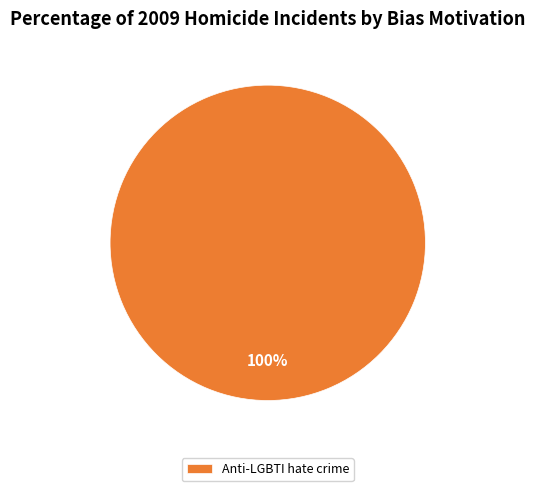

Which slice represents more than half of the pie?

Anti-LGBTI hate crime